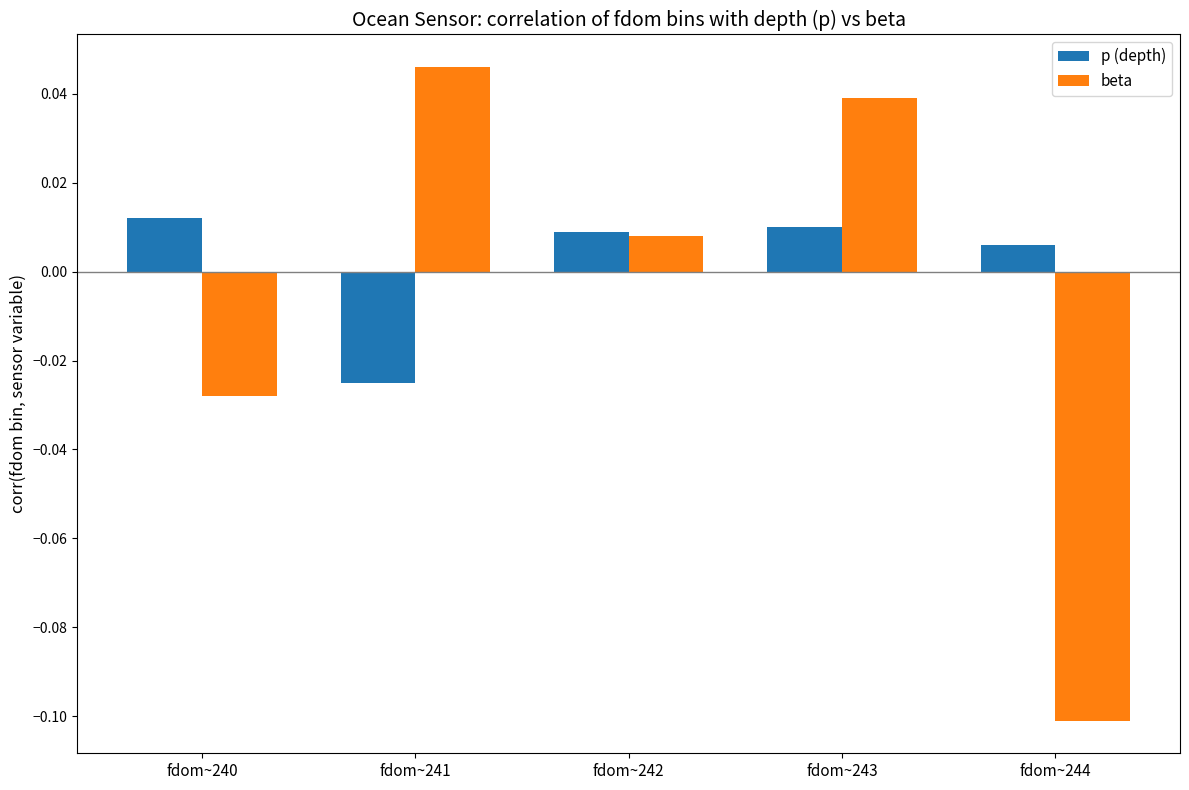

How many data points in p (depth) are above 0?

4